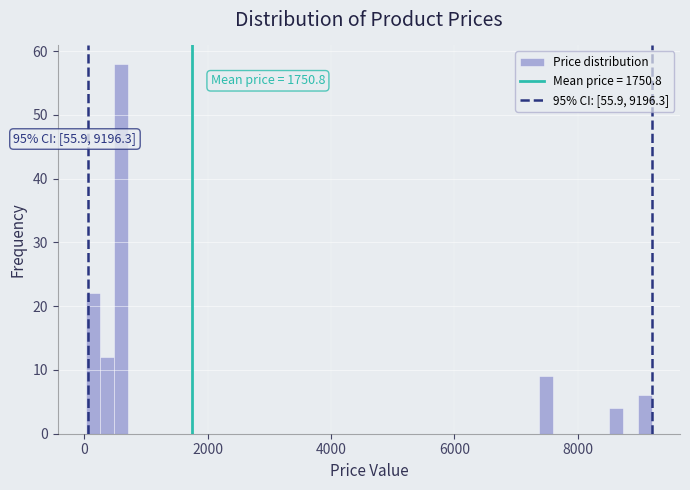

Read against the x-axis, roughly where is the centre of the tallest bar?

600